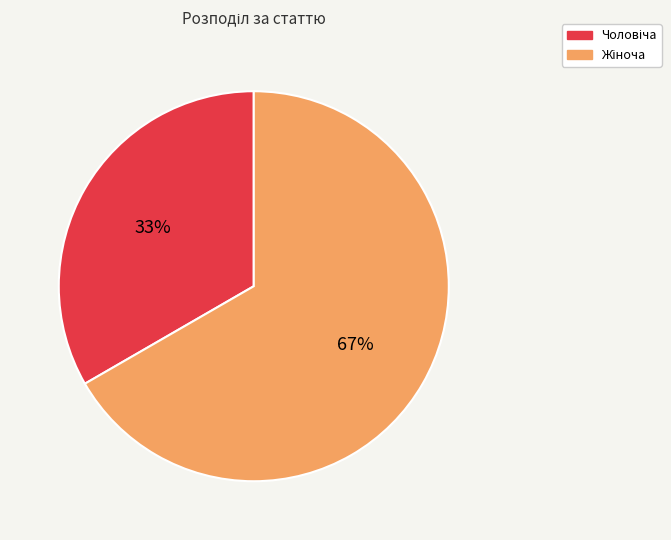

To the nearest percent, what is the average slice percentage?

50%